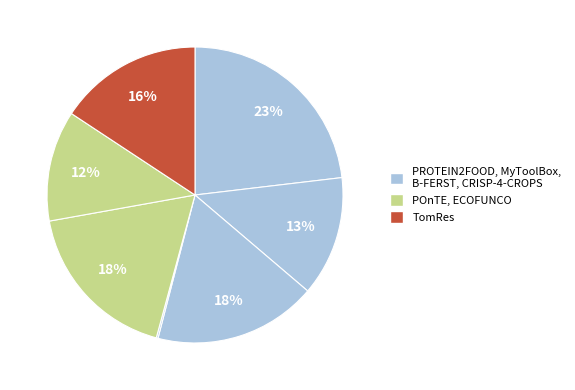

Is there a majority slice in this chart?

No